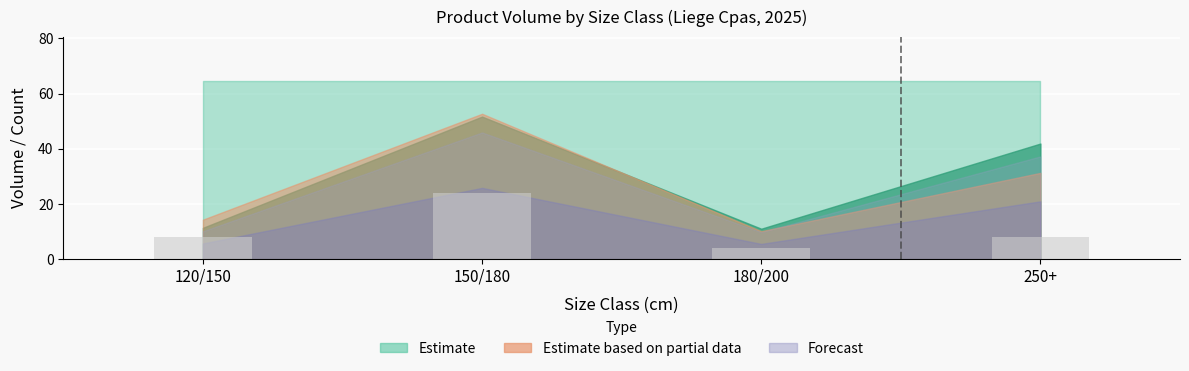

Are the bars horizontal?

No